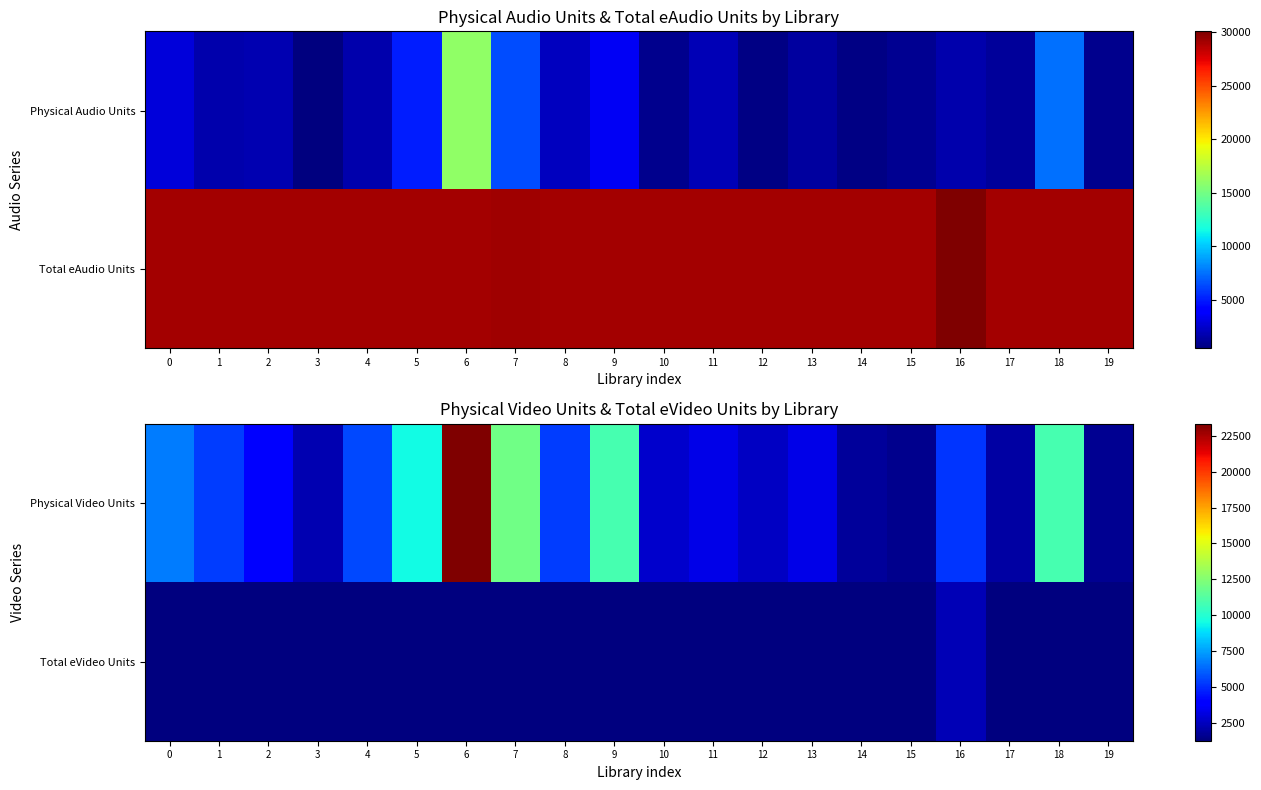

How many data points in Total eVideo Units are above 1278?

2